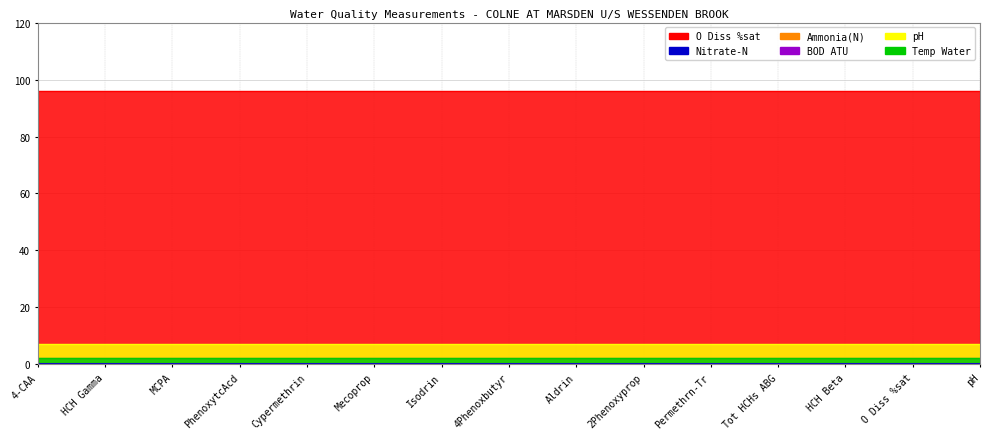

Is it true that pH equals 7.2 at MCPA?

True